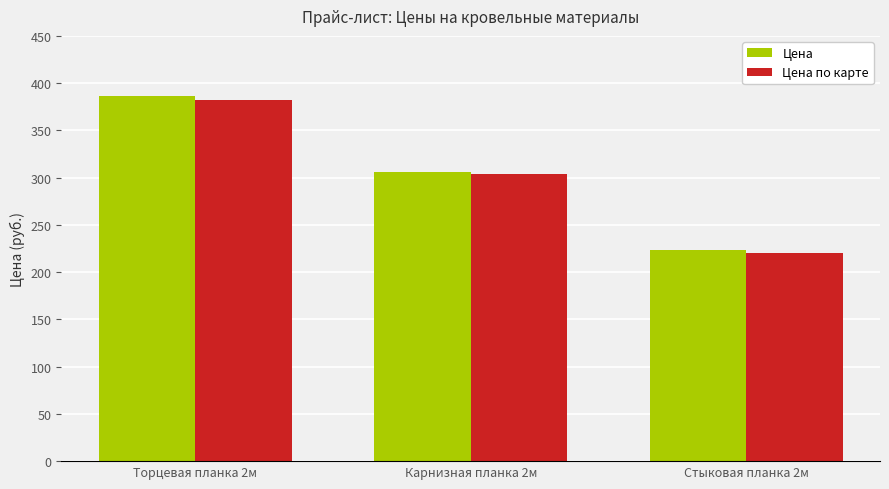

Where does the Цена по карте series first go above 304?

Торцевая планка 2м